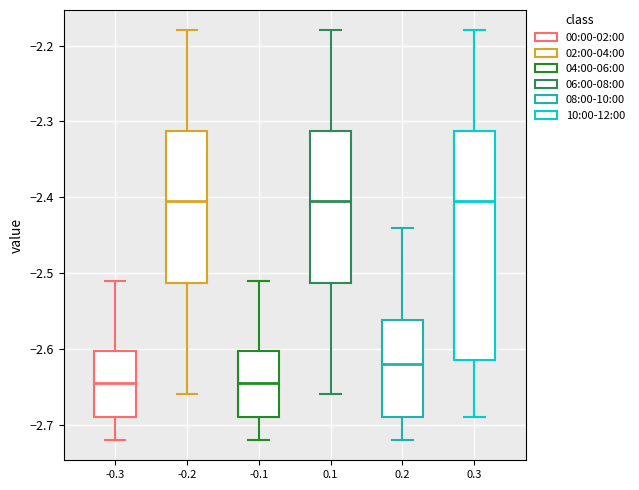

Which box is the tallest, from its lower edge to its upper edge?

0.3